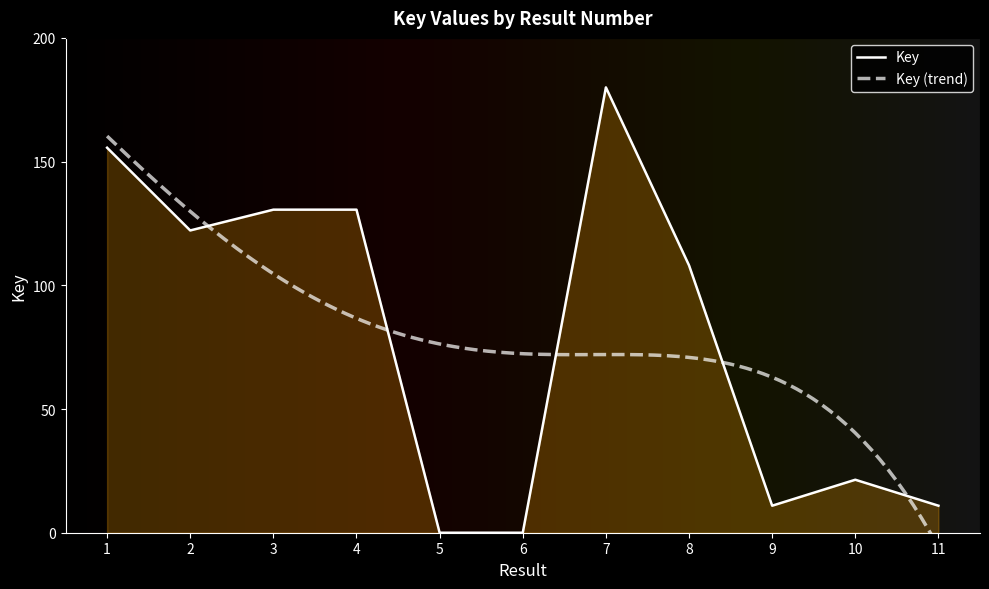

What is the maximum value shown in the chart?

180.0